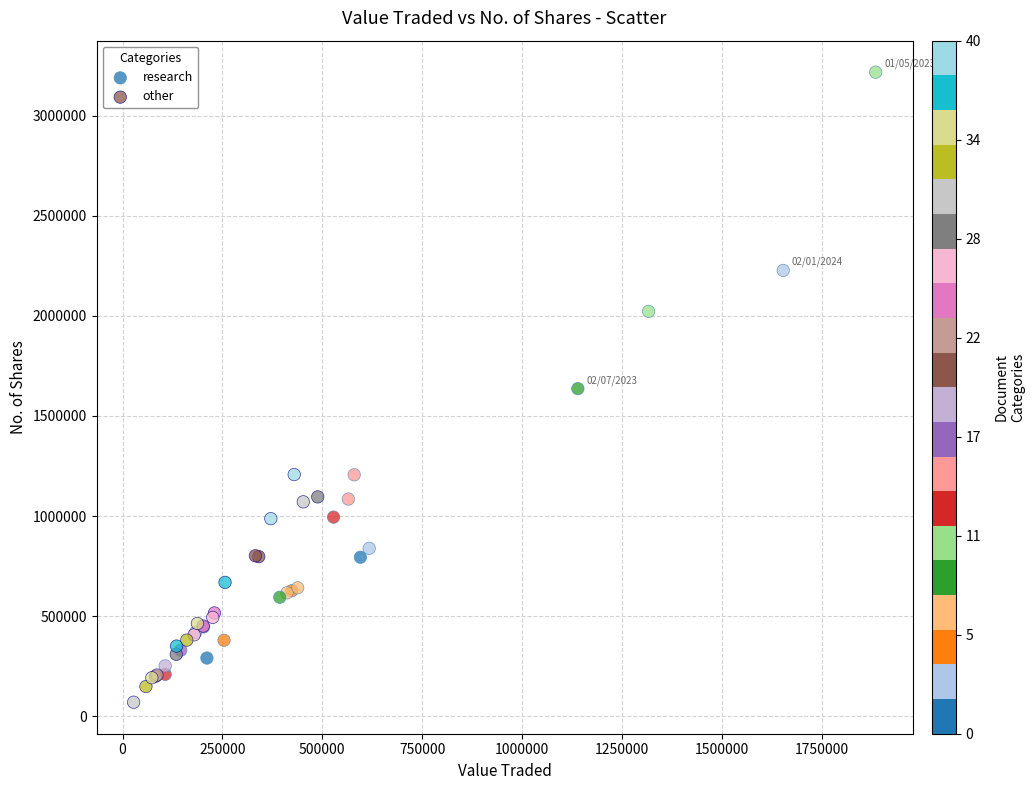

Which series reaches the maximum Y coordinate?

research